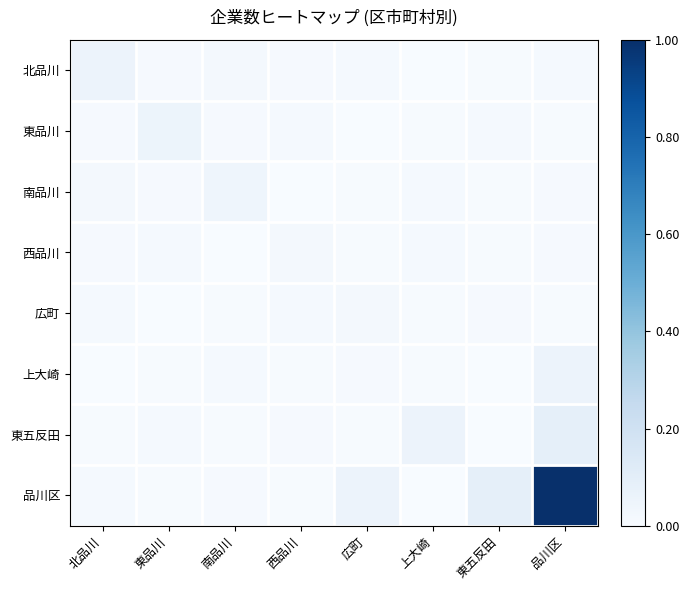

Rank the series by their maximum value, from lowest to highest.

西品川, 広町, 南品川, 東品川, 北品川, 上大崎, 東五反田, 品川区